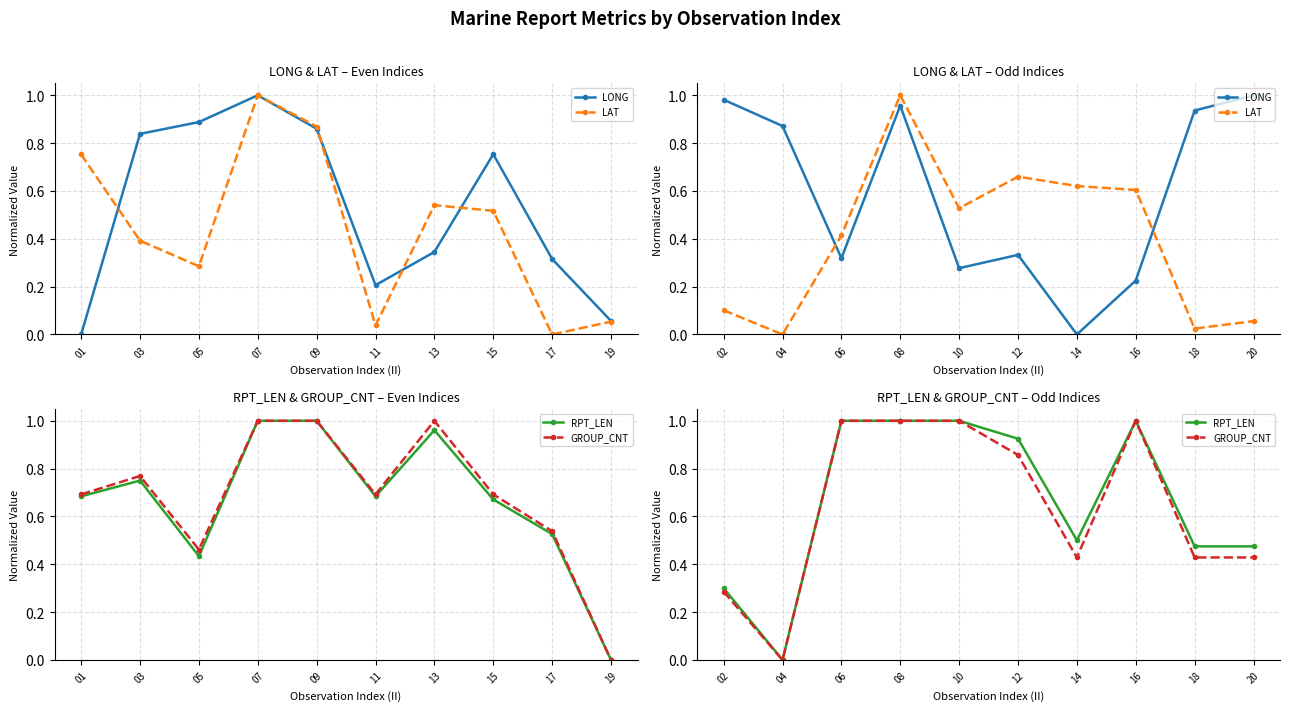

Which series ends up on top after the final intersection of LONG and LAT?

LONG